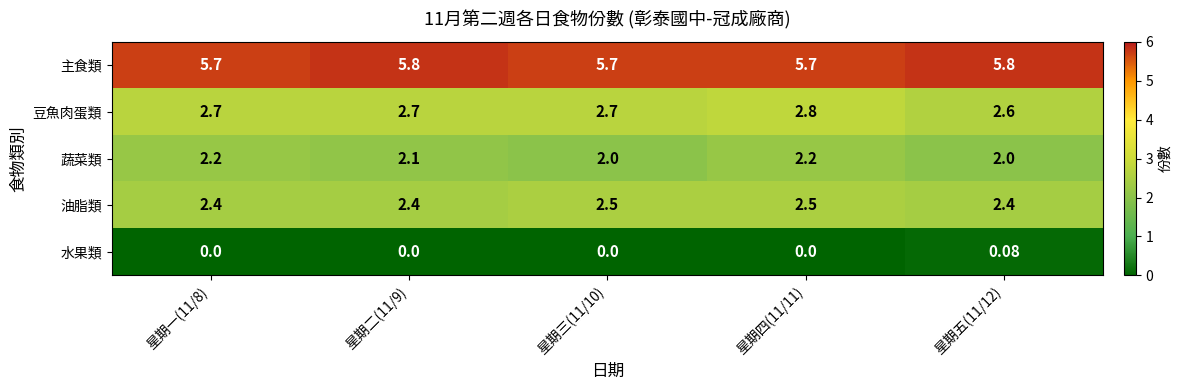

Which series has the largest total across all categories?

主食類